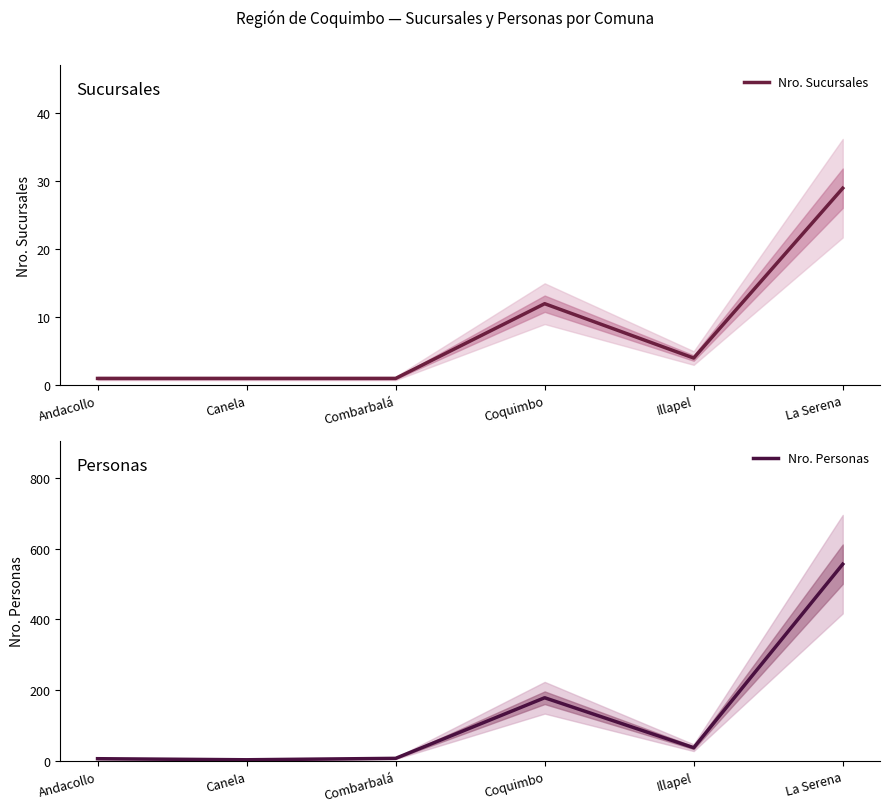

What value does the Nro. Personas series have at Illapel?

38